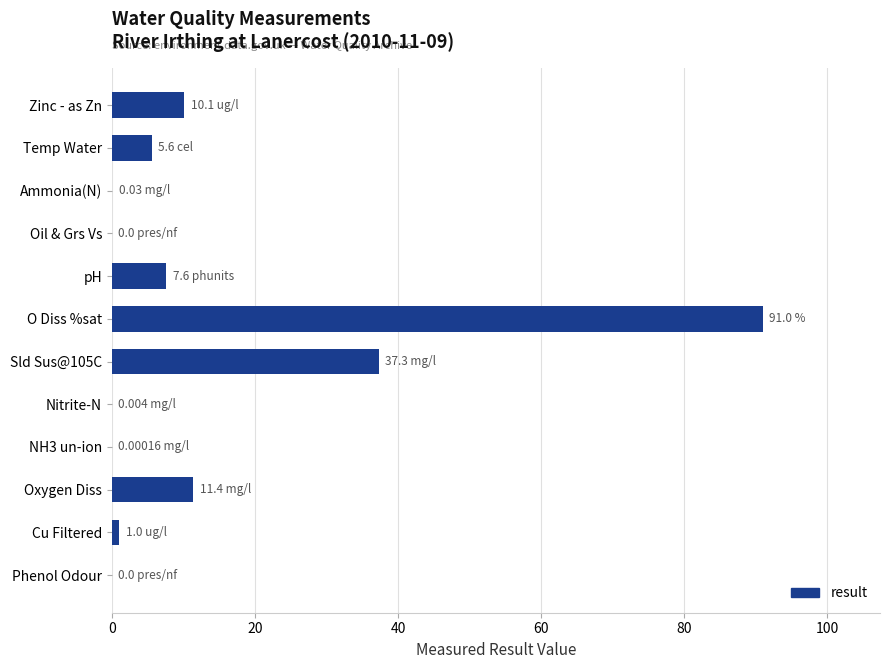

Count the number of categories in the chart.

12